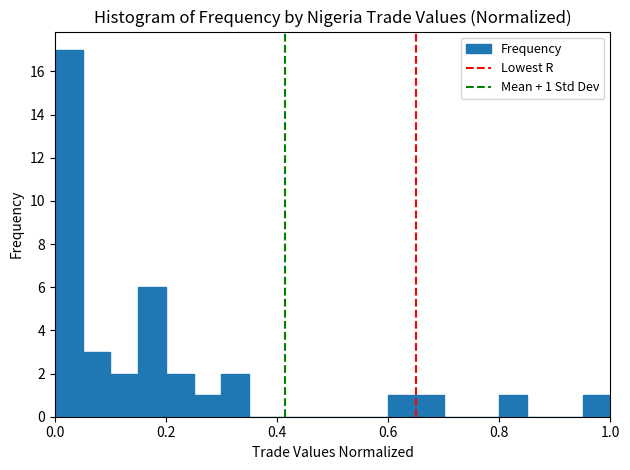

Around what value on the x-axis is the tallest bar? Give the approximate position of its centre, as read against the axis.

0.02